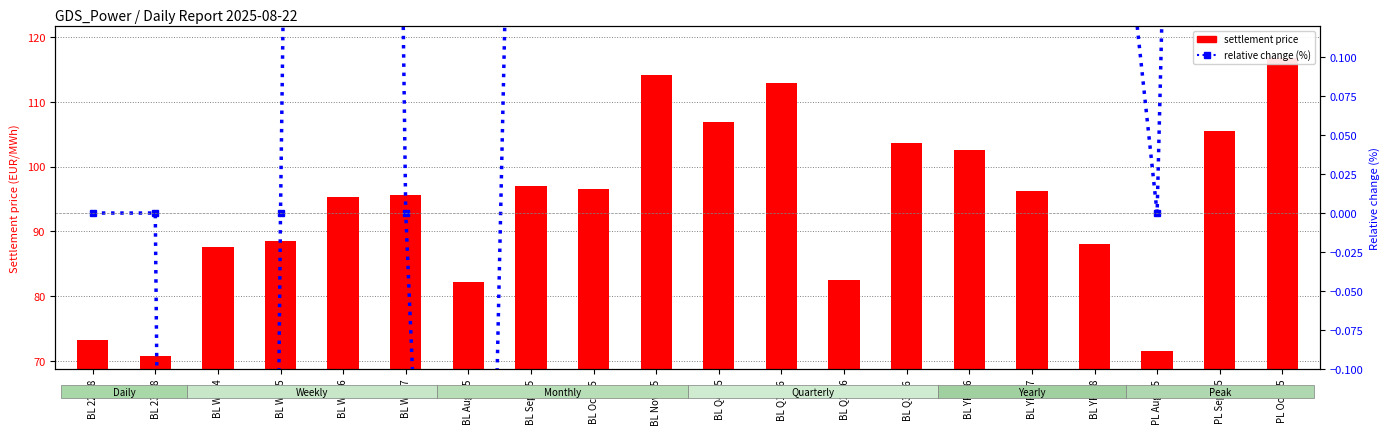

What are all the series names shown in the legend?

settlement price (EUR/MWh), relative change (%)